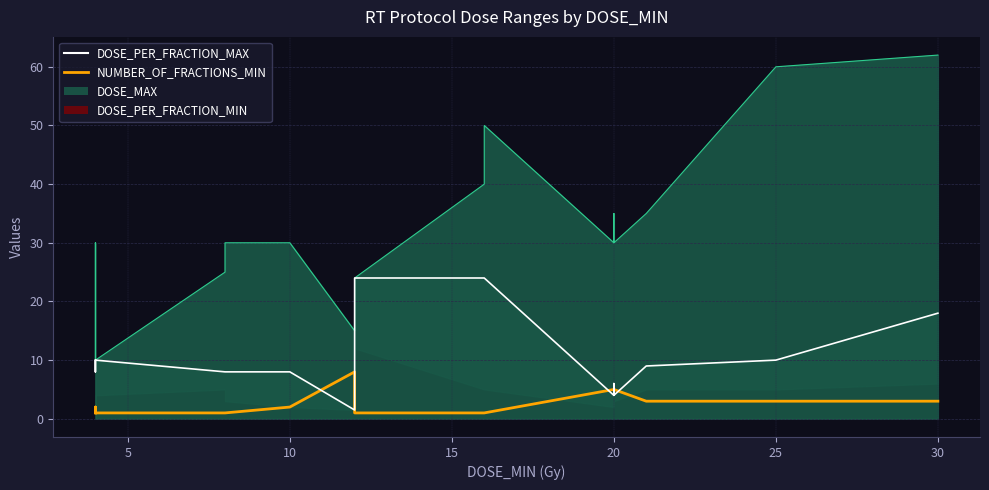

What is the difference between the maximum and minimum values in the NUMBER_OF_FRACTIONS_MIN series?

7.0